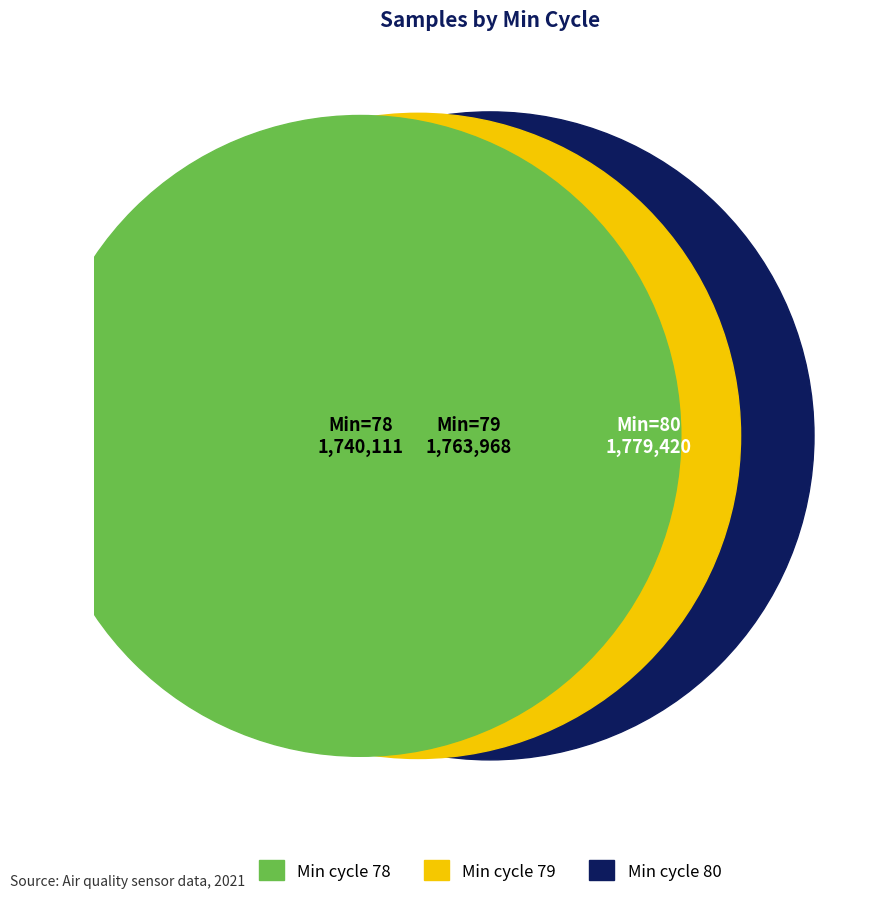

Which category has the smallest portion of the pie?

Min_cycle=78